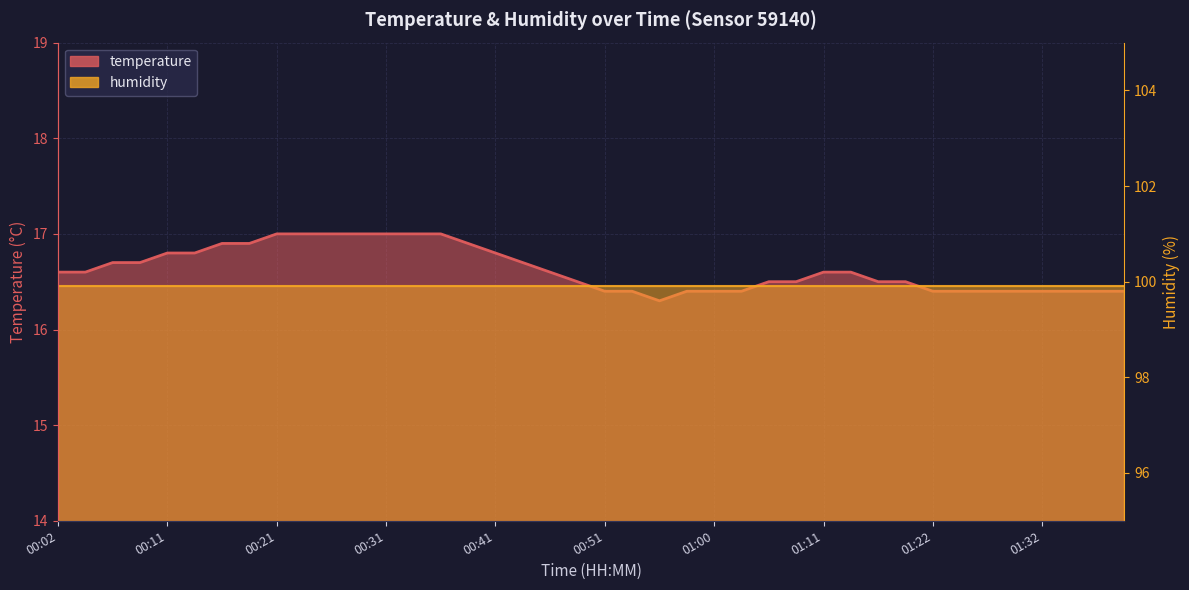

Does the chart display data point markers on the line(s)?

No